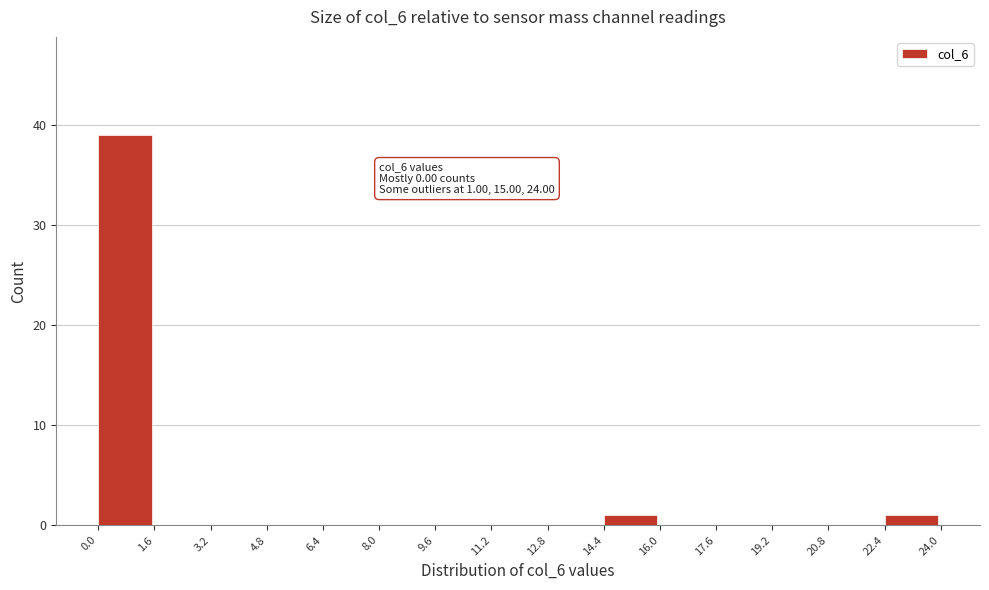

Over which range of the x-axis is the bar tallest?

0.0 to 1.6